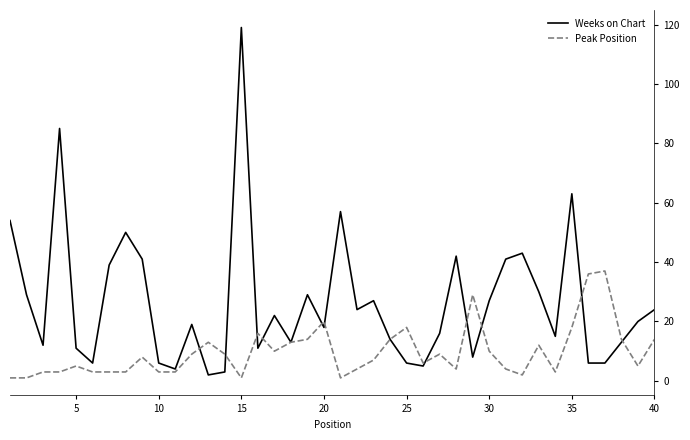

What is the greatest value displayed?

119